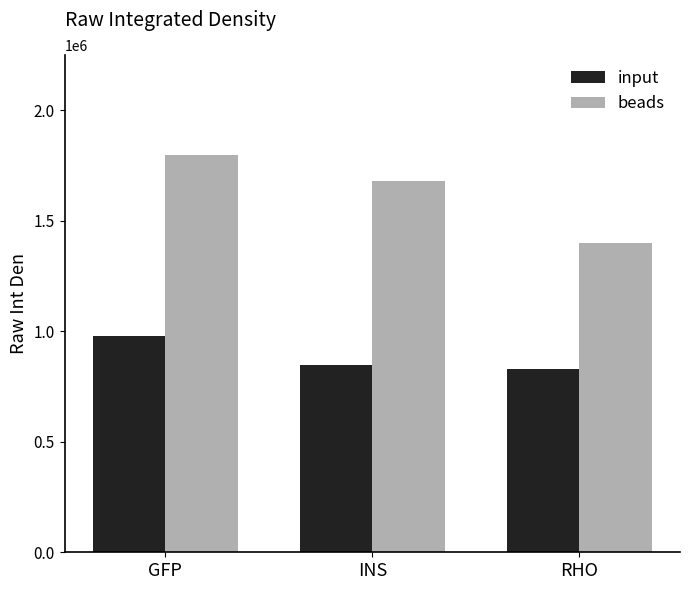

Is the value of beads at RHO greater than the value of input at GFP?

Yes